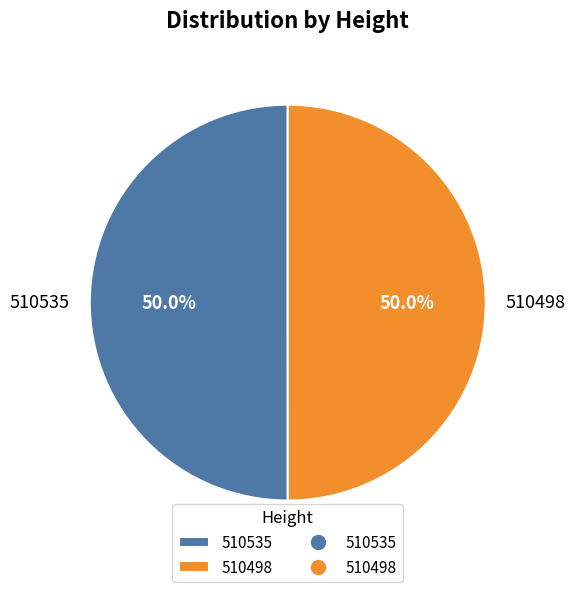

Is it true that 510535 is 45% of the pie?

False